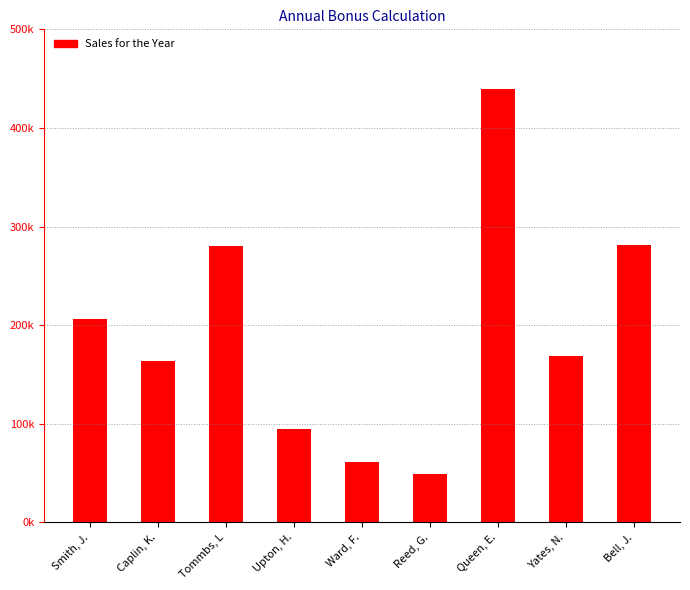

How many bars are there in total?

9